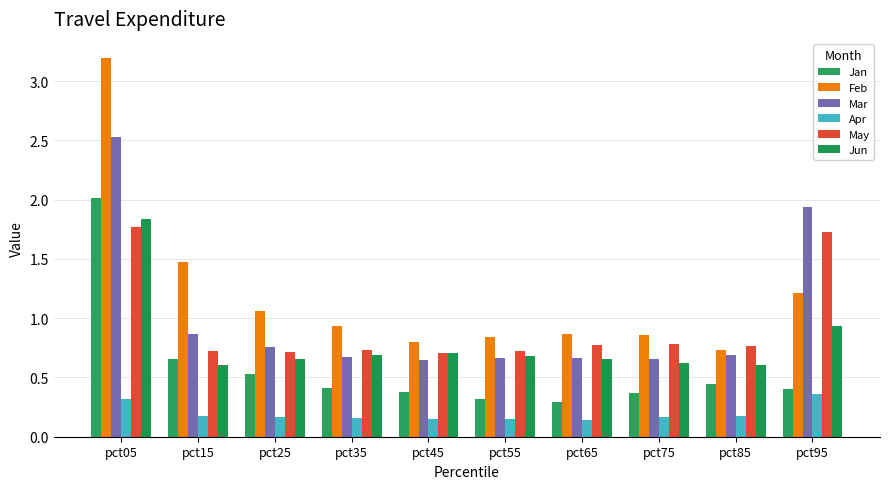

How many categories are shown in the chart?

10